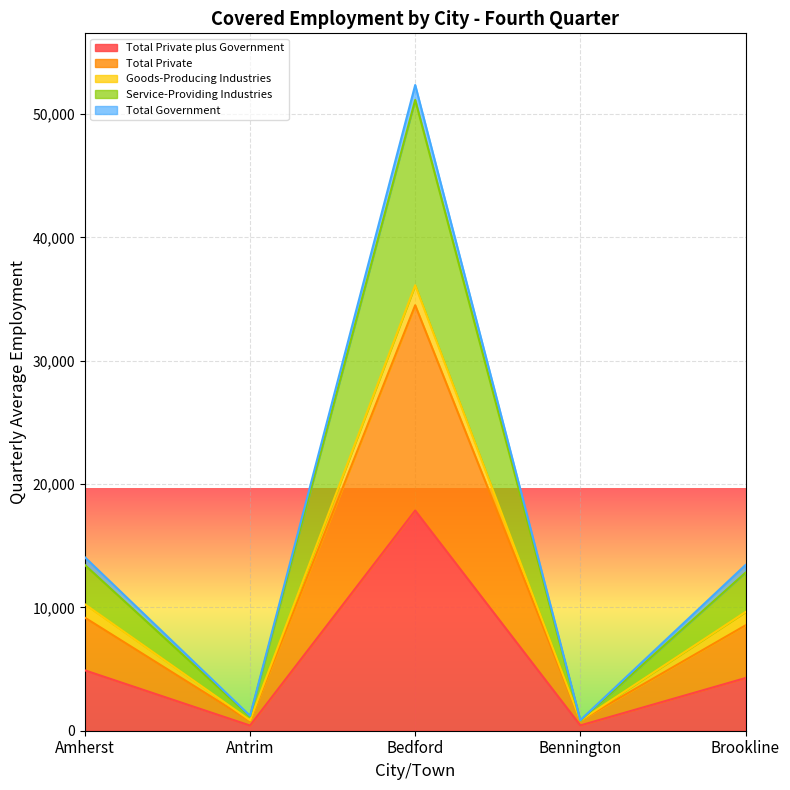

The value of Service-Providing Industries at Antrim is 1035. True or false?

False